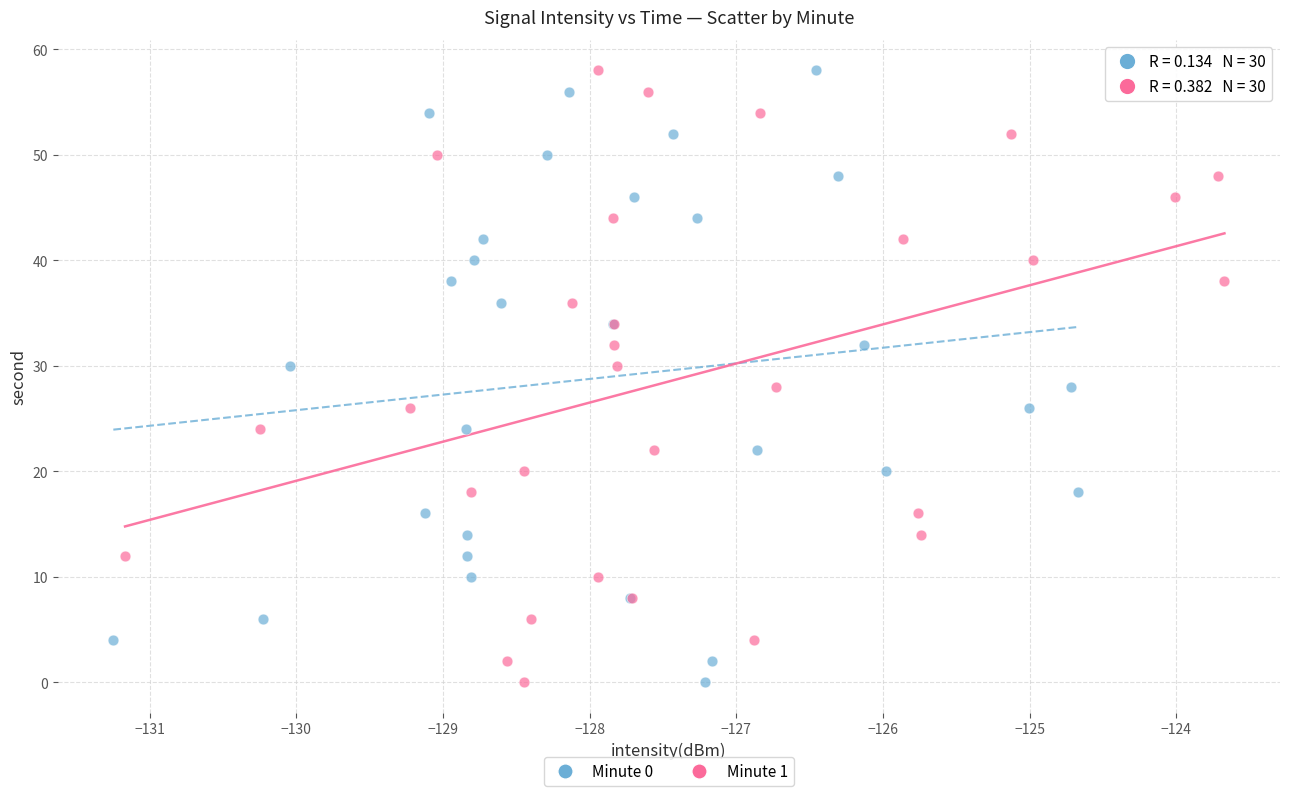

What are all the series names shown in the legend?

Minute 0, Minute 1